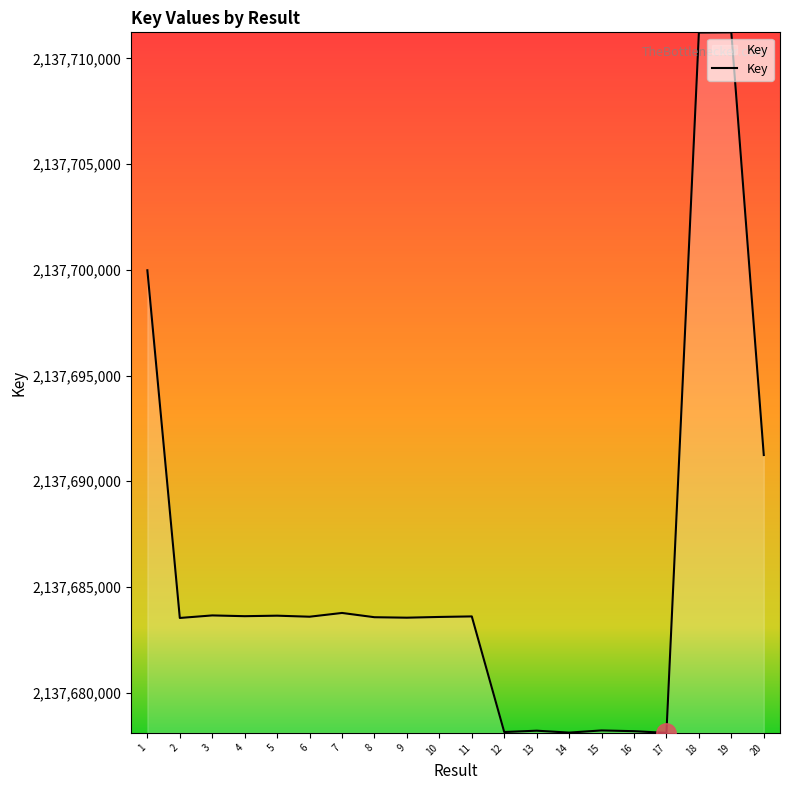

Approximately how many times larger is the value at 11 compared to 1?

1.0